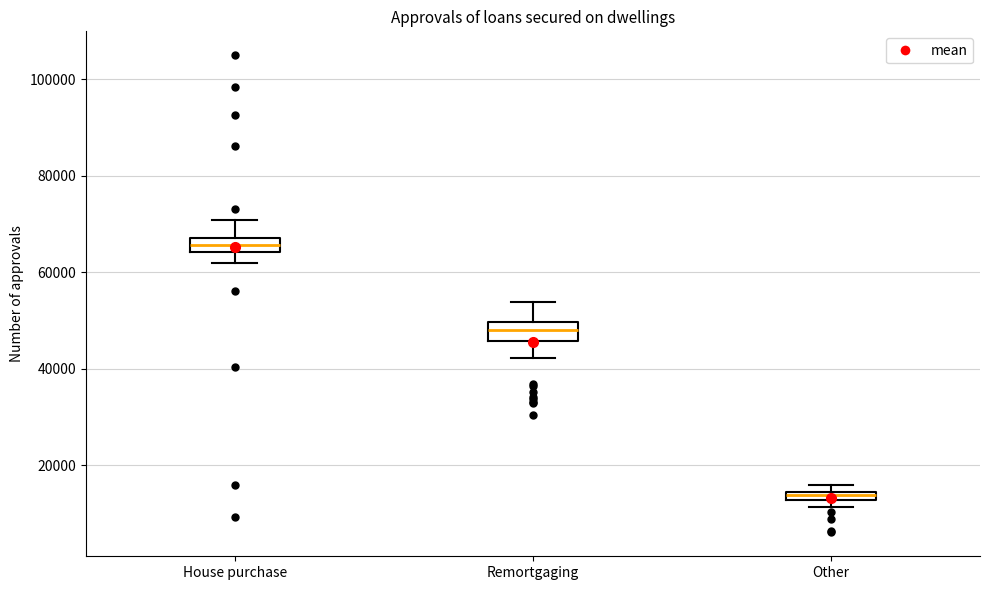

Which box has the lowest median line?

Other